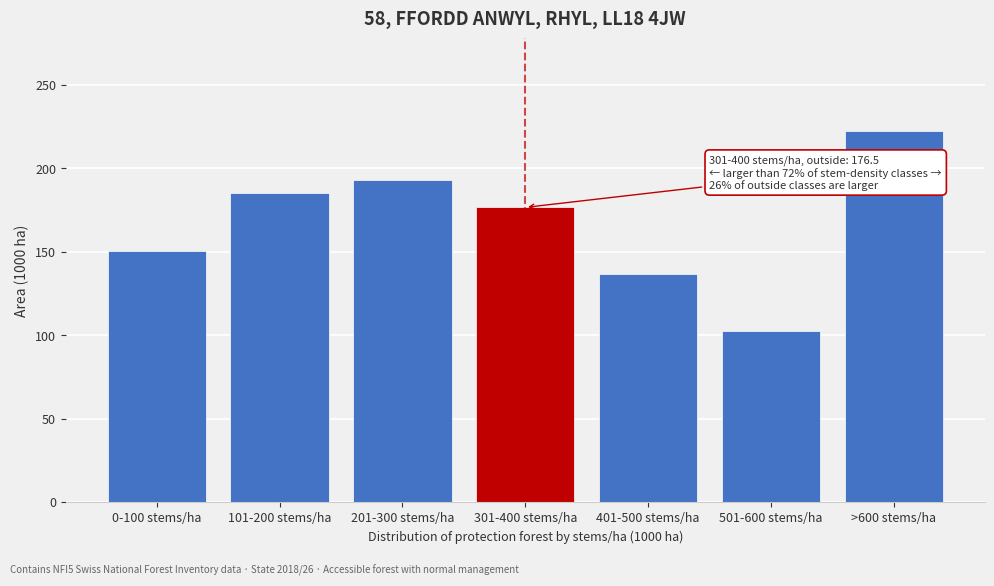

Reading right to left, transcribe all the data shown in this chart.

>600 stems/ha=222.3	501-600 stems/ha=102.4	401-500 stems/ha=136.8	301-400 stems/ha=176.5	201-300 stems/ha=192.8	101-200 stems/ha=184.9	0-100 stems/ha=150.1